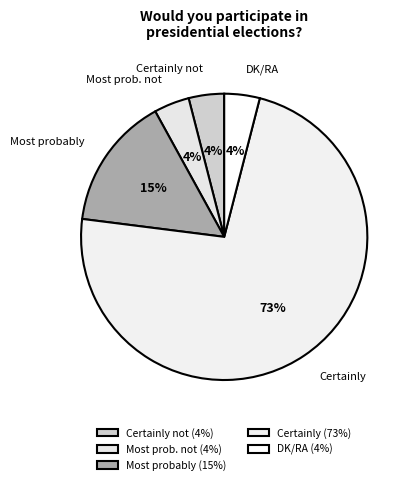

To the nearest percent, what percentage of the pie is Most probably?

15%